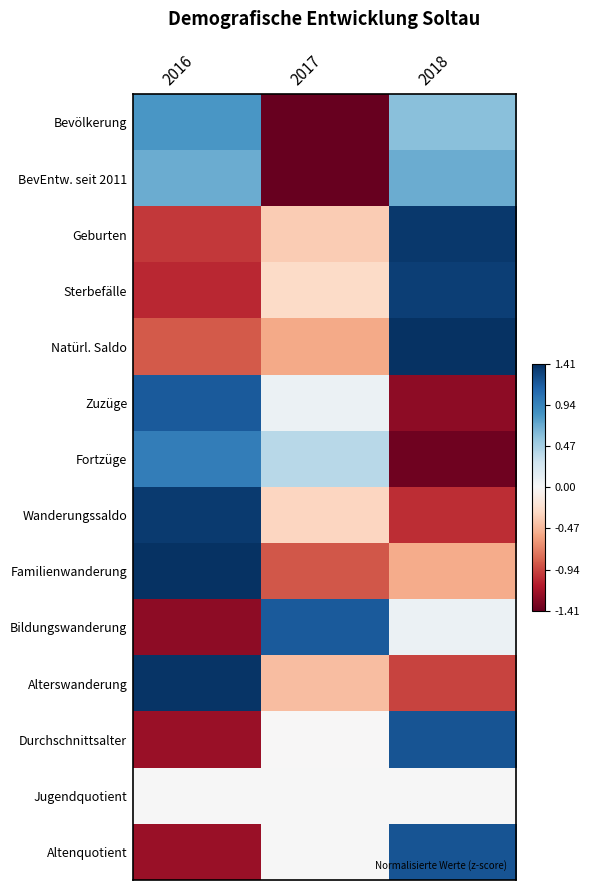

What is the spread (max minus min) of values at 2017?

2.6